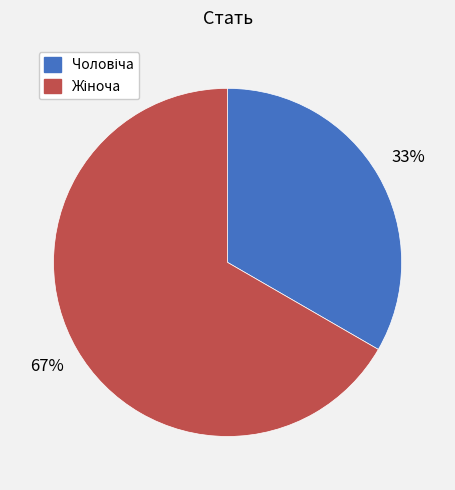

To the nearest percent, what is the average slice percentage?

50%